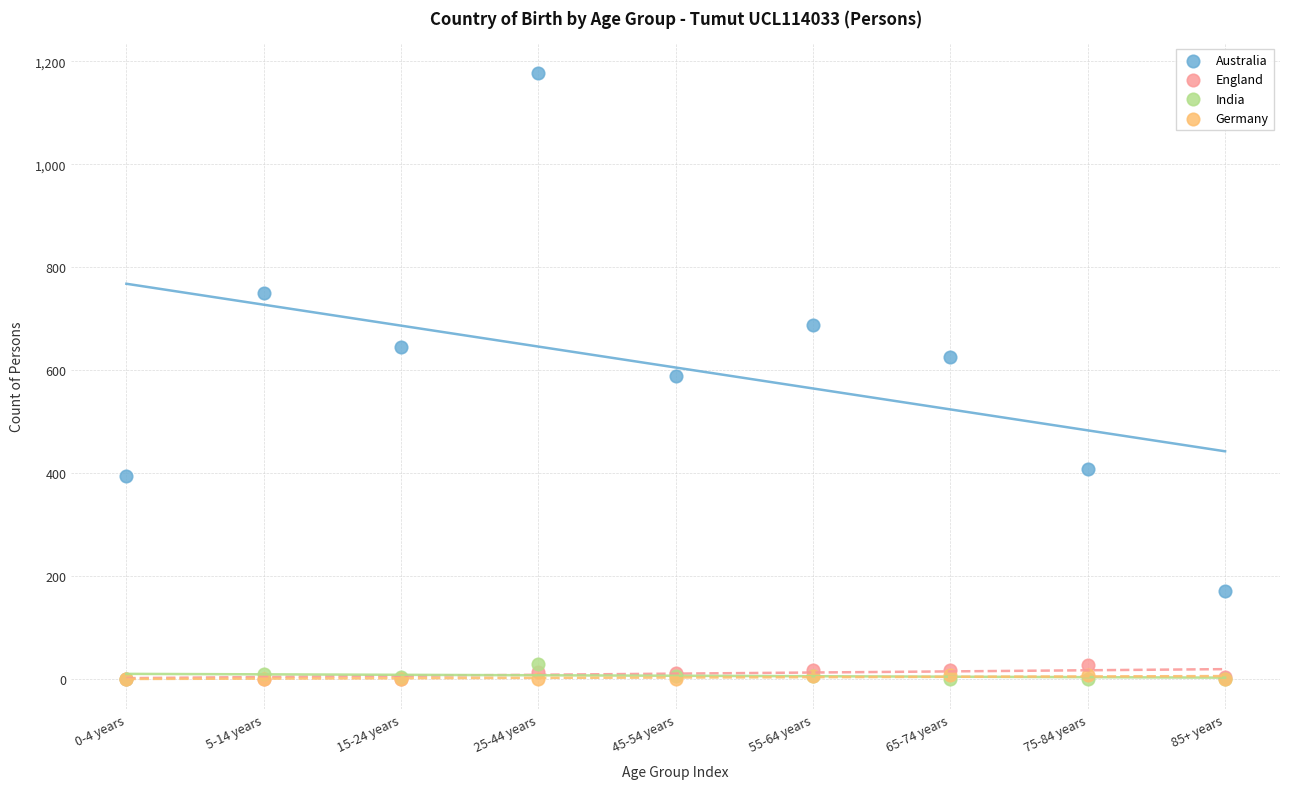

In the Australia series, what Y value is closest to 674?

688